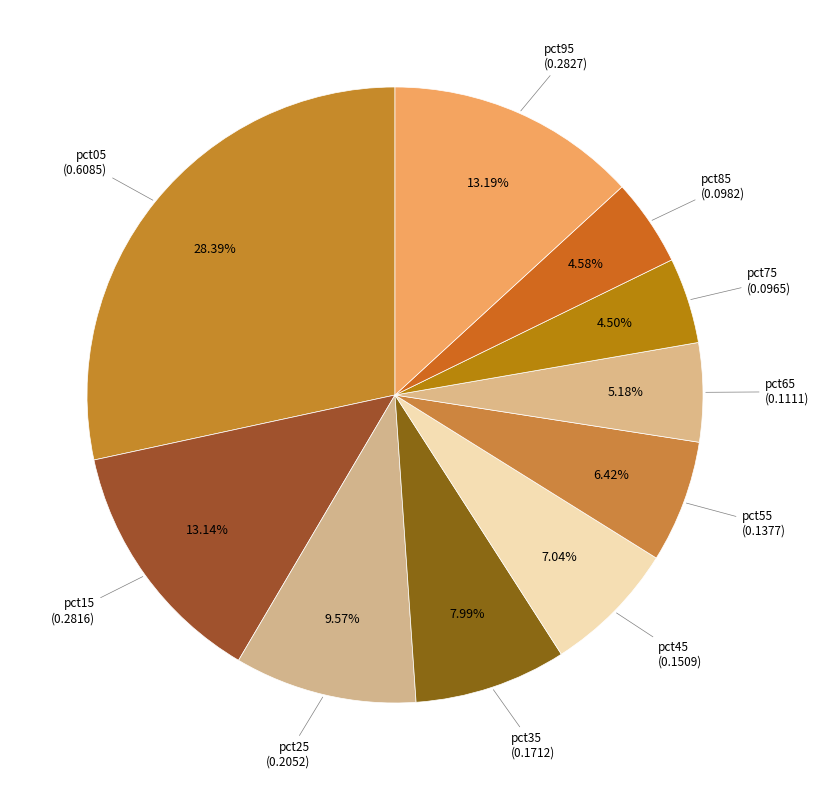

How many segments does this pie chart have?

10